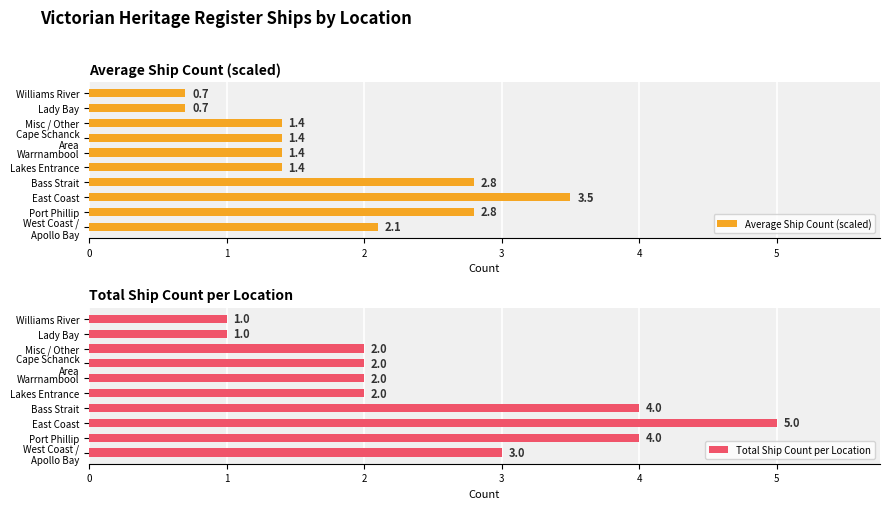

Count the number of data series in this chart.

2